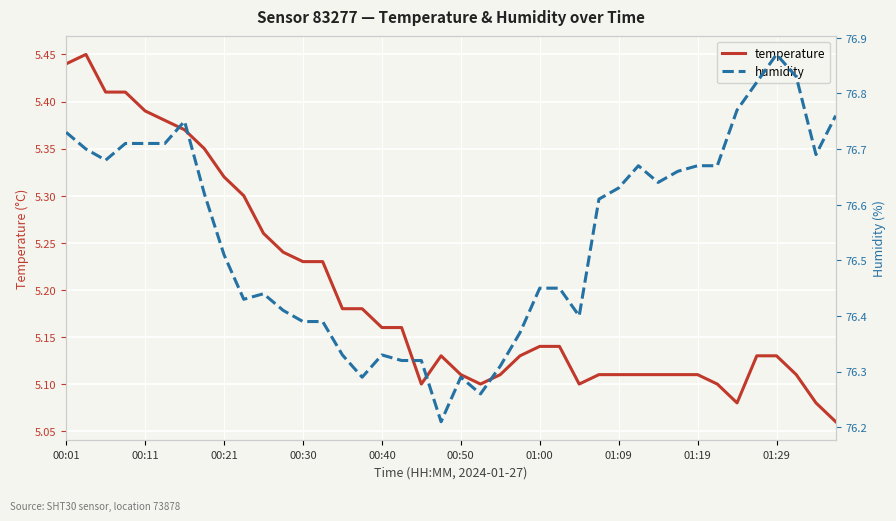

What is the maximum value shown in the chart?

76.9